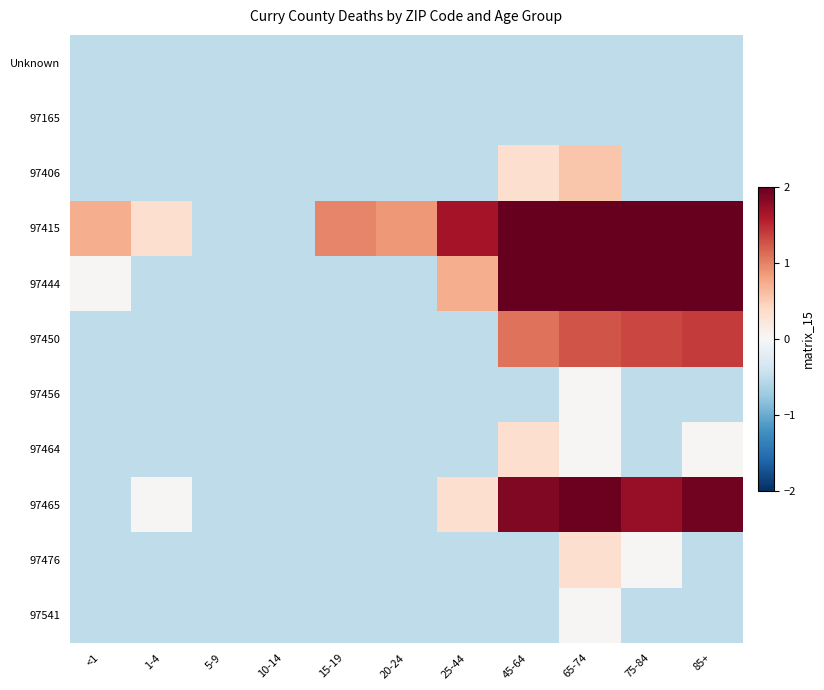

Which series has the largest total across all categories?

97415